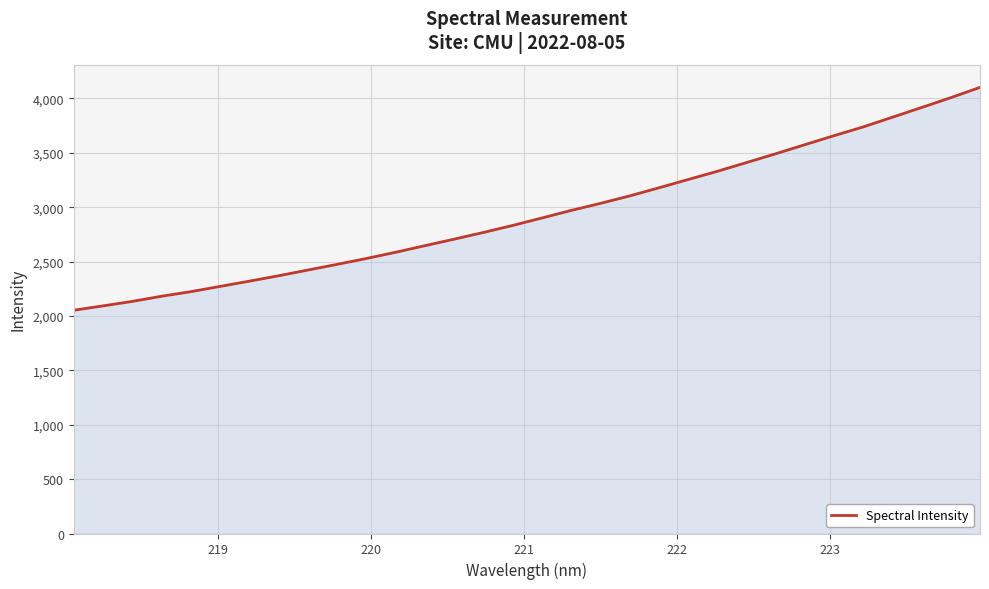

What is the maximum value shown in the chart?

4101.2